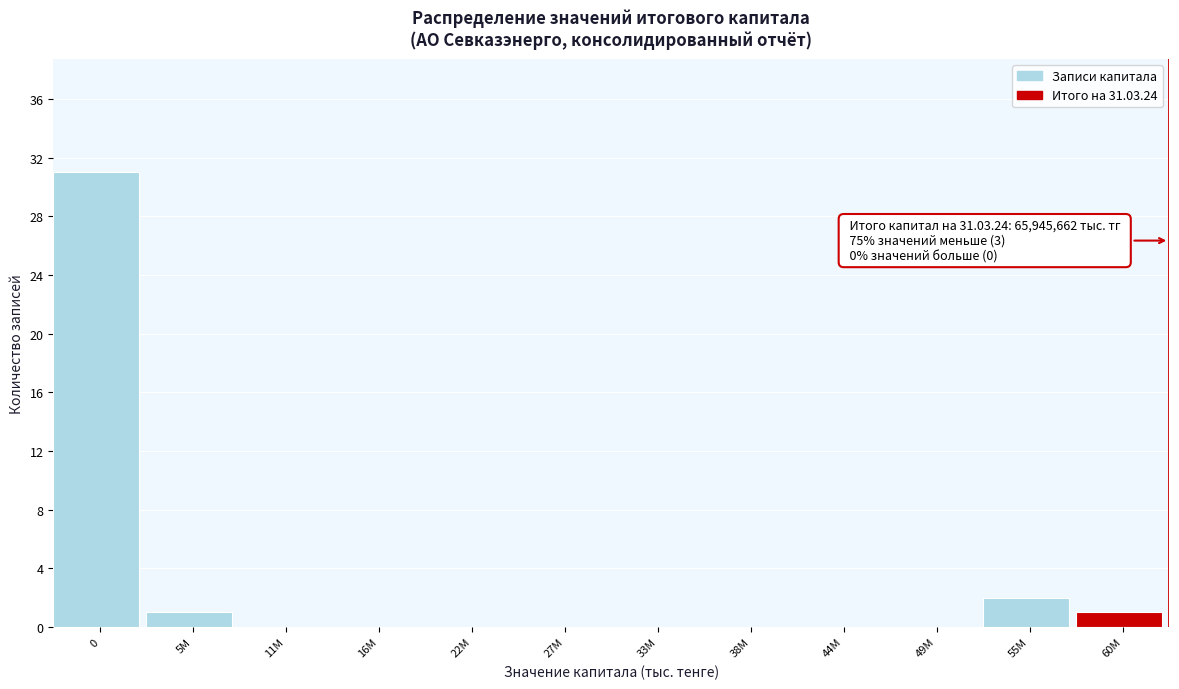

Reading left to right, transcribe all the data shown in this chart.

0=31	5M=1	11M=0	16M=0	22M=0	27M=0	33M=0	38M=0	44M=0	49M=0	55M=2	60M=1